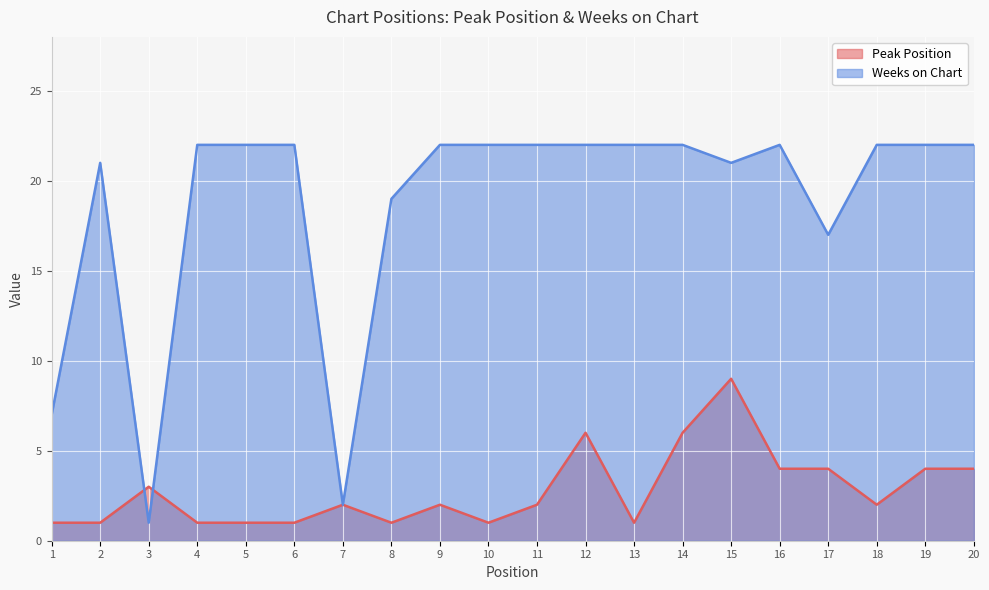

How many times do Weeks on Chart and Peak Position cross each other?

2